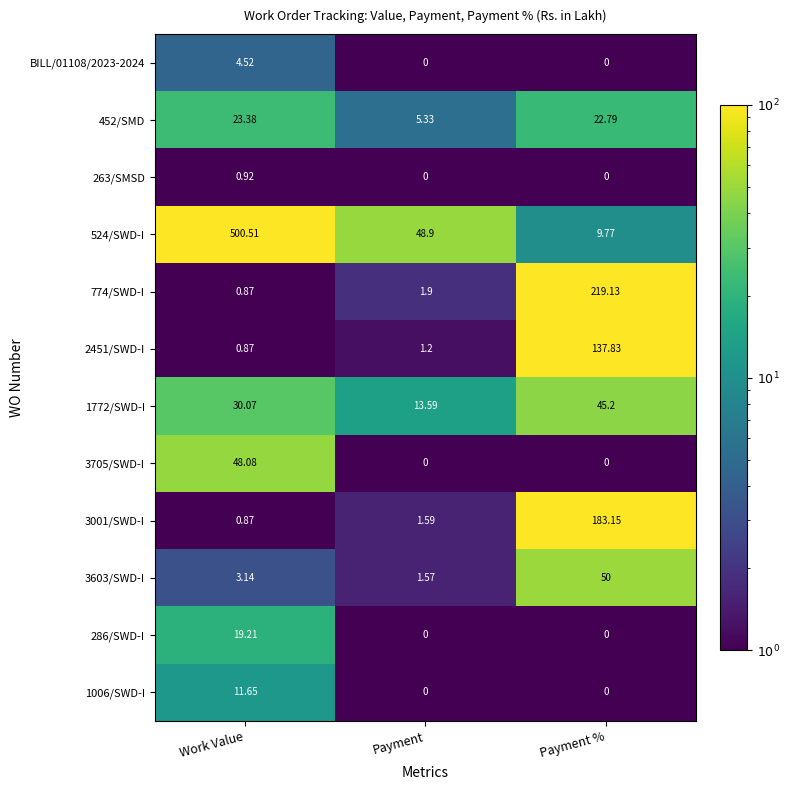

What is the total value across all series at Work Value?

644.1